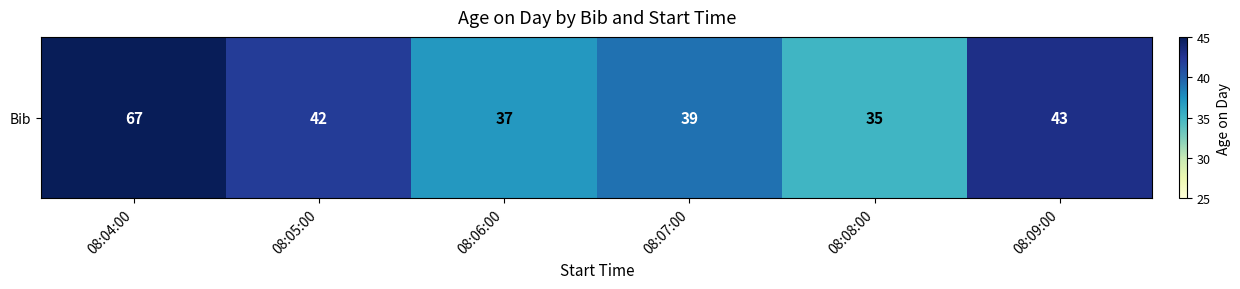

Which label corresponds to the largest value in the chart?

08:04:00